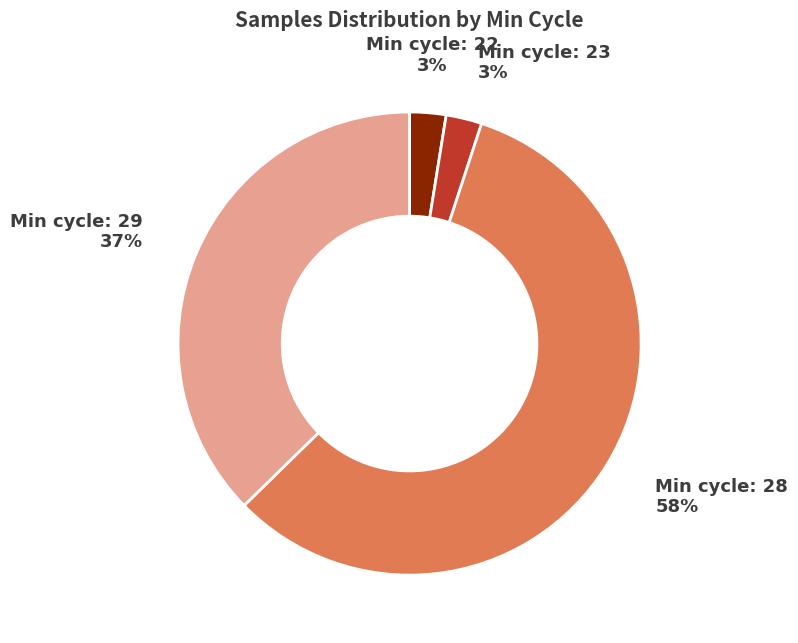

To the nearest percent, what is the average slice percentage?

25%